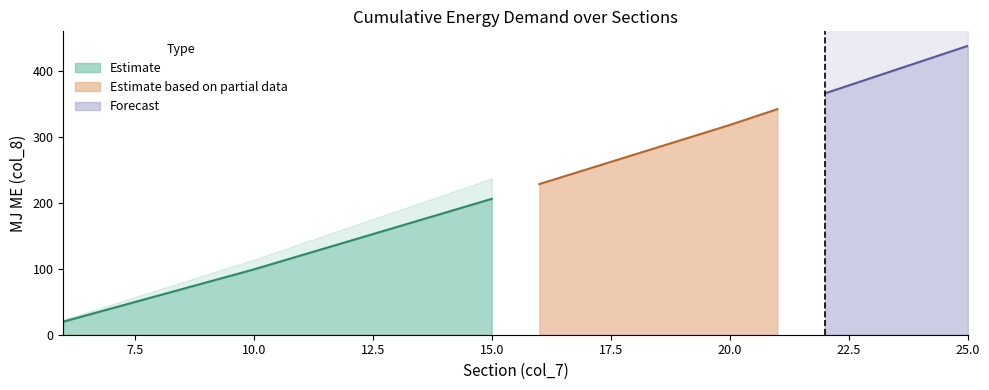

True or false: Estimate has a value of 318.3 at 15.0.

False